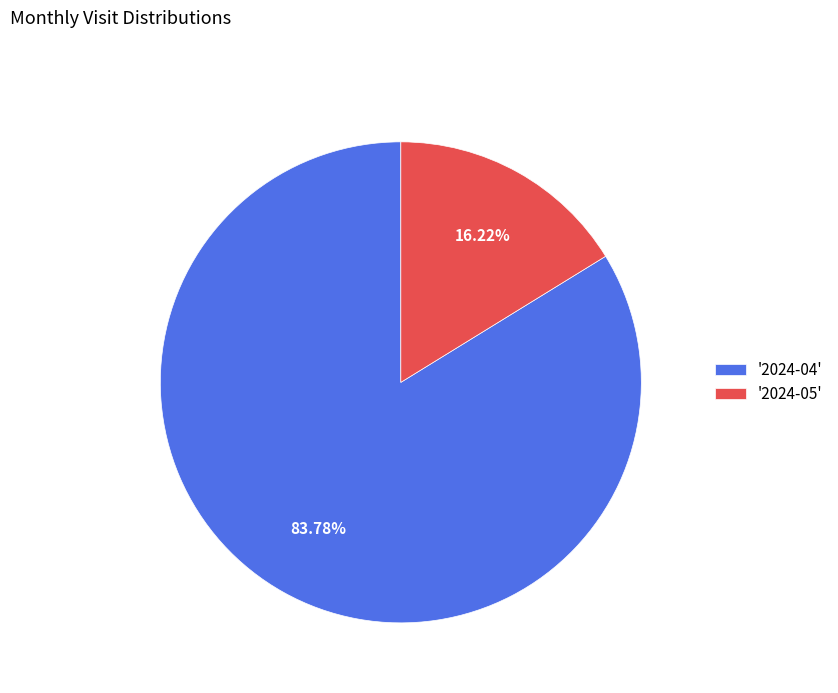

Is there any slice that represents more than half of the pie?

Yes